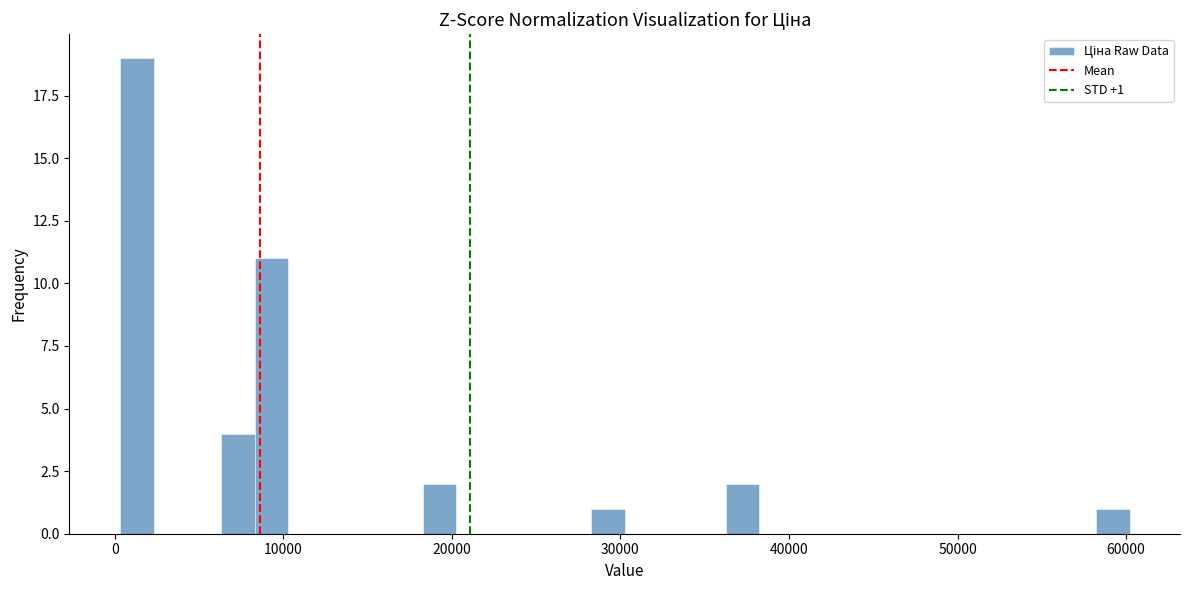

Read against the x-axis, roughly where is the centre of the tallest bar?

1000